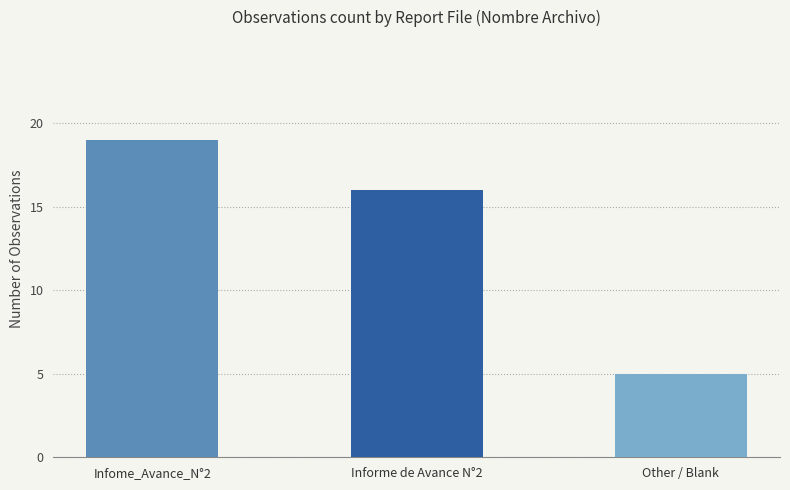

What is the label of the 1st bar from the right?

Other / Blank